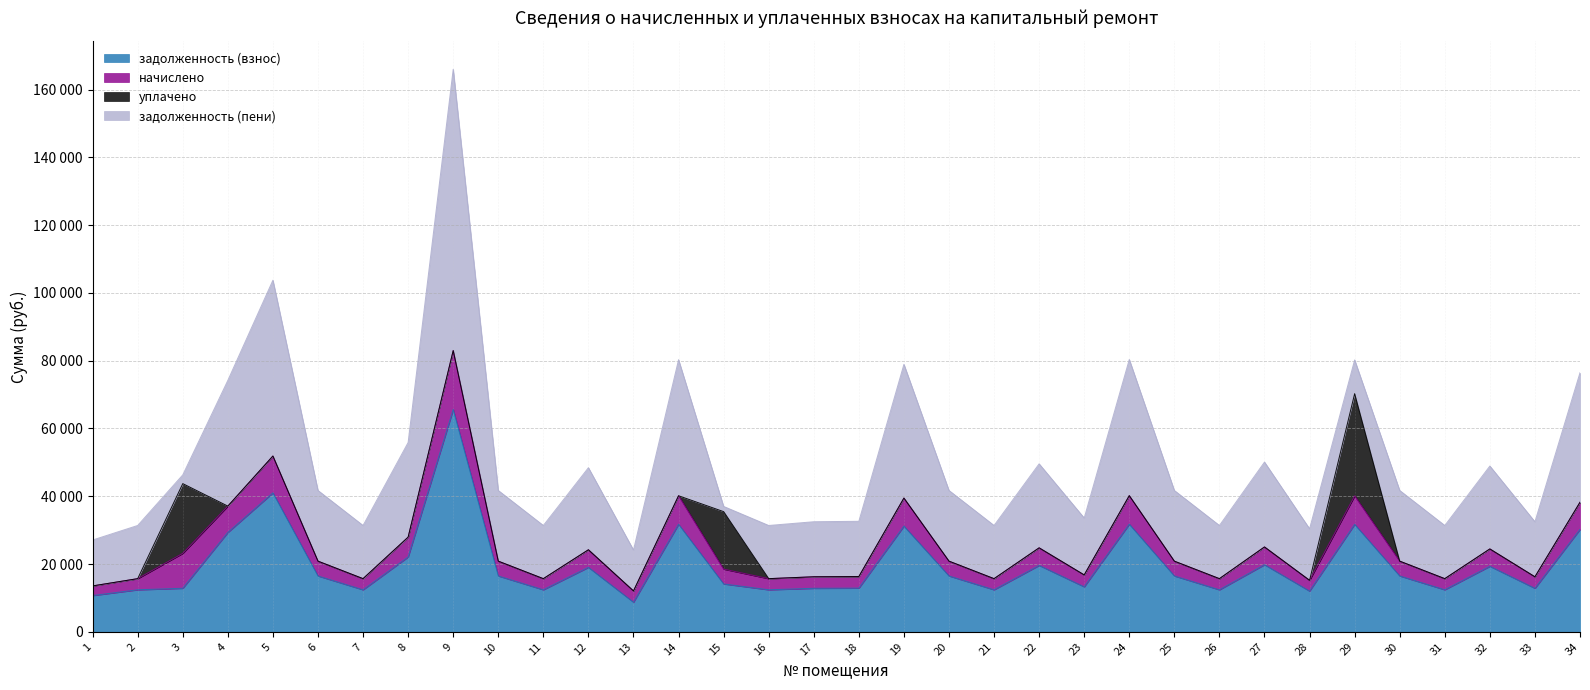

Where does the начислено series first go above 4368?

3